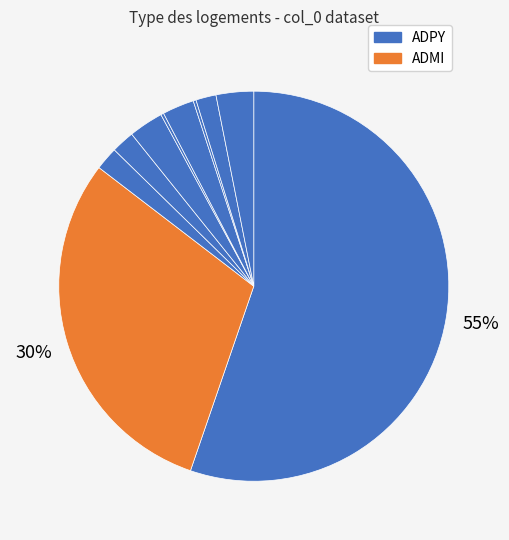

Count the number of slices in the pie.

10